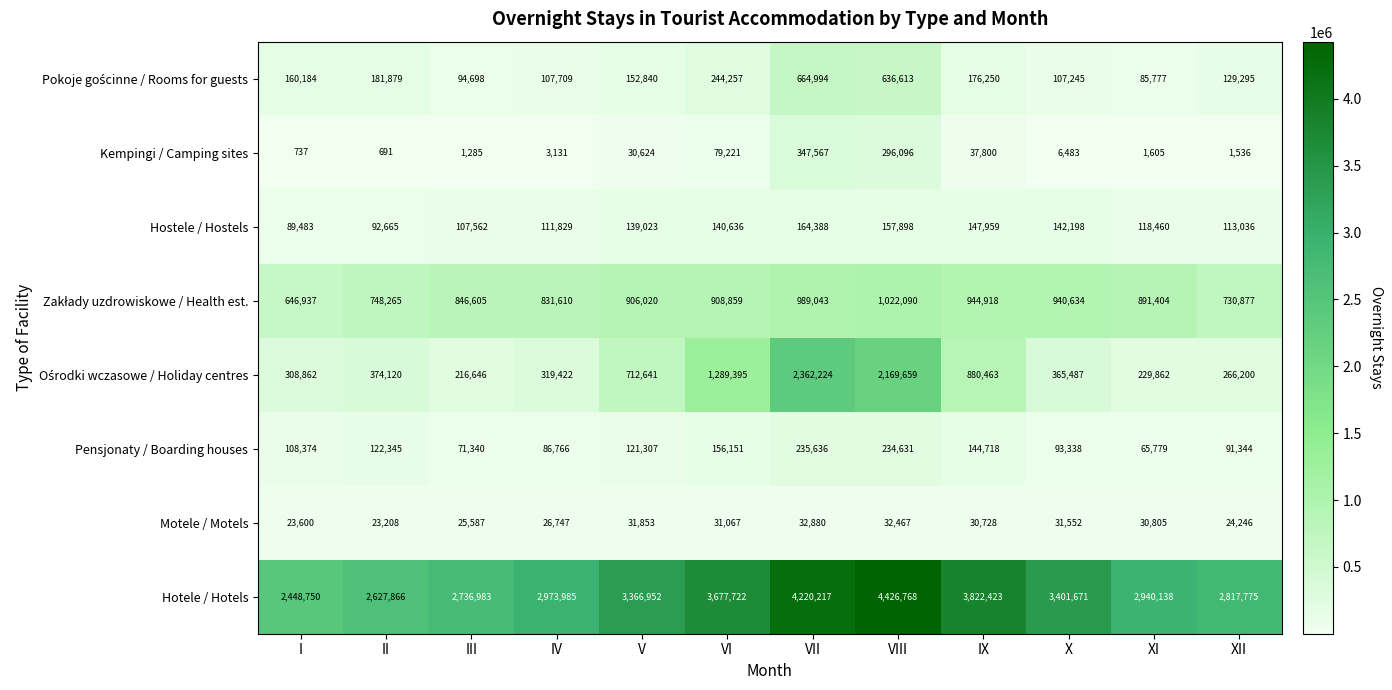

What is the greatest value displayed?

4426768